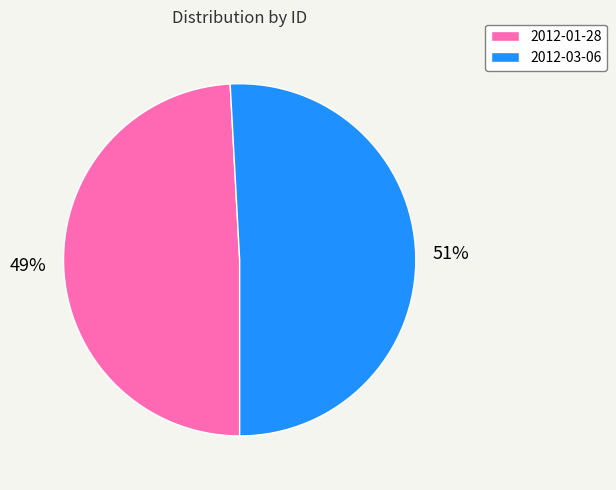

To the nearest percent, what is the difference between the 2012-01-28 and 2012-03-06 slice percentages?

2%